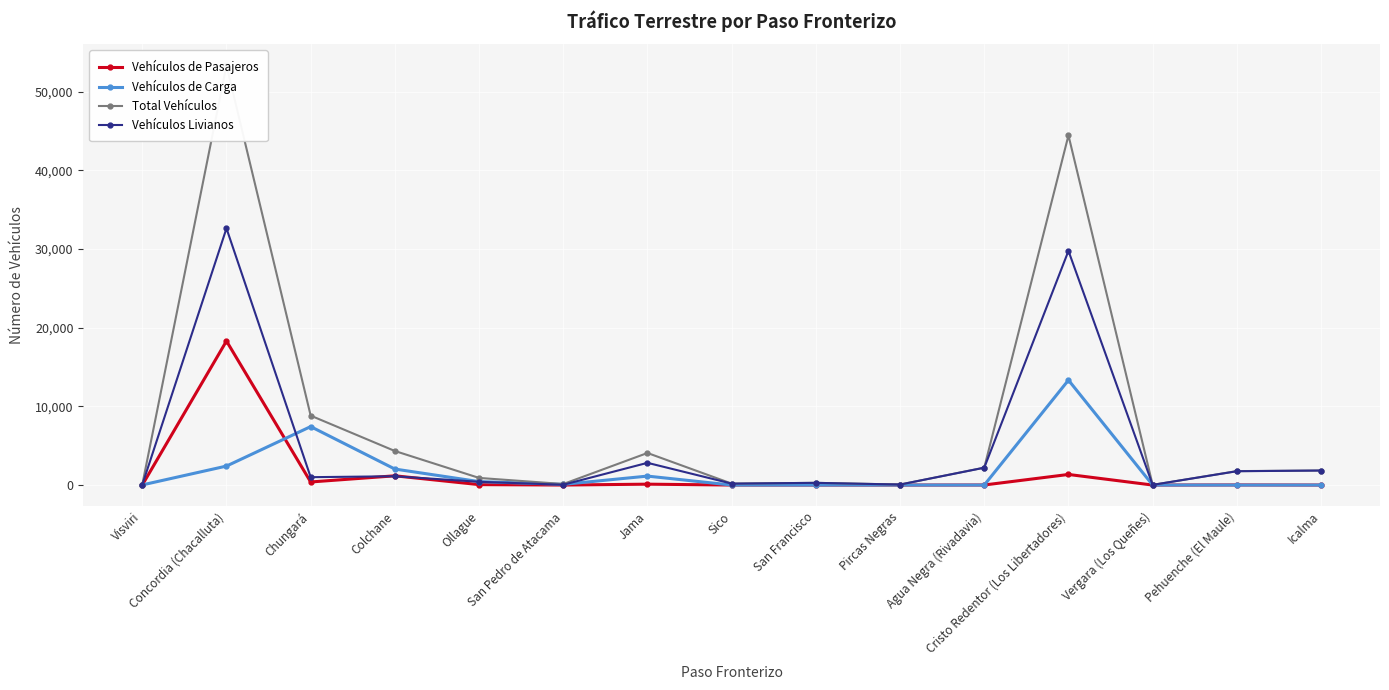

What are all the series names shown in the legend?

Vehículos de Pasajeros, Vehículos de Carga, Total Vehículos, Vehículos Livianos